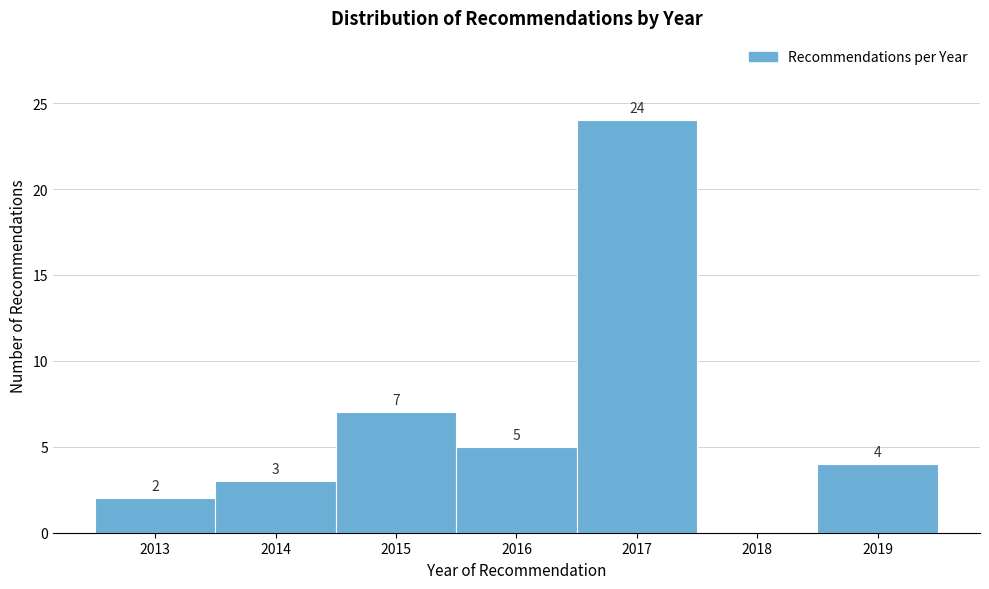

Reading left to right, transcribe all the data shown in this chart.

2013=2	2014=3	2015=7	2016=5	2017=24	2018=0	2019=4